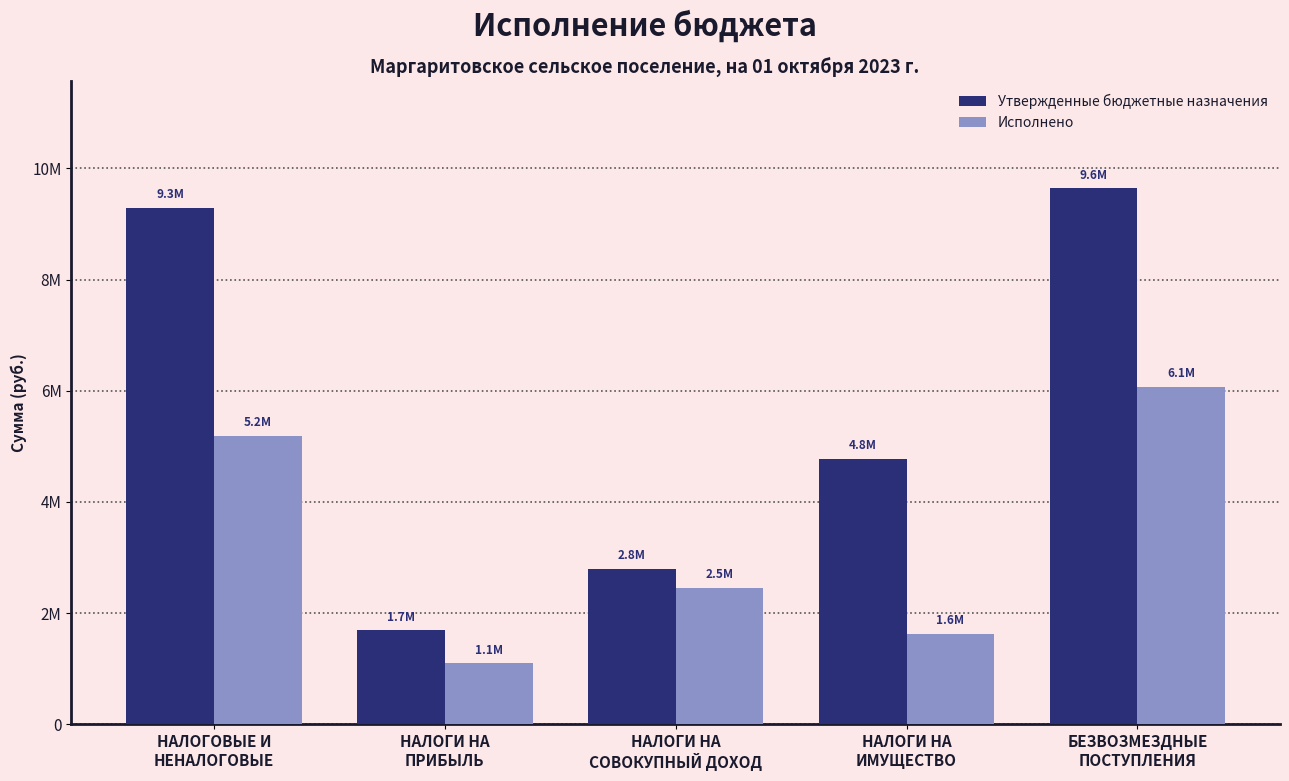

How many bars are there in total?

10